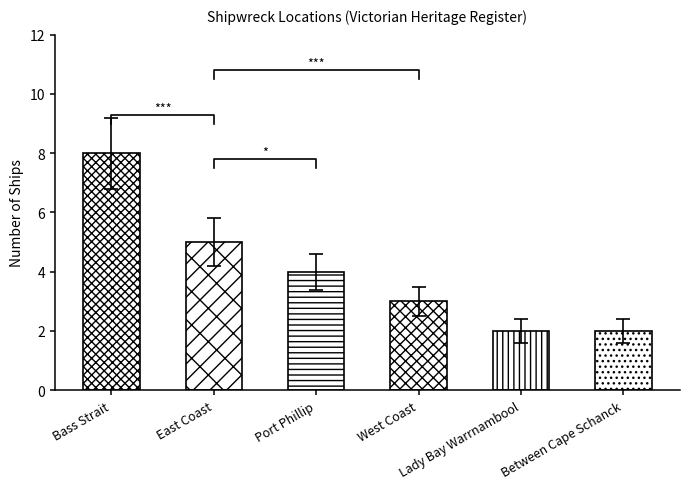

How many bars are there in total?

6